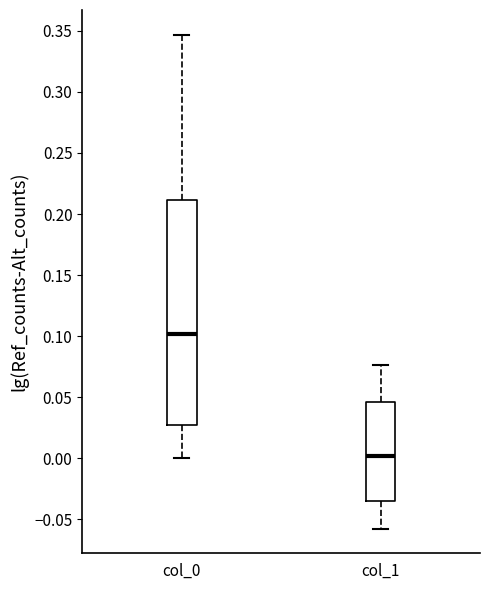

Where is the upper edge of the box for col_0 on the y-axis? The values are not printed on the chart, so give them approximately, as read against the axis.

0.210